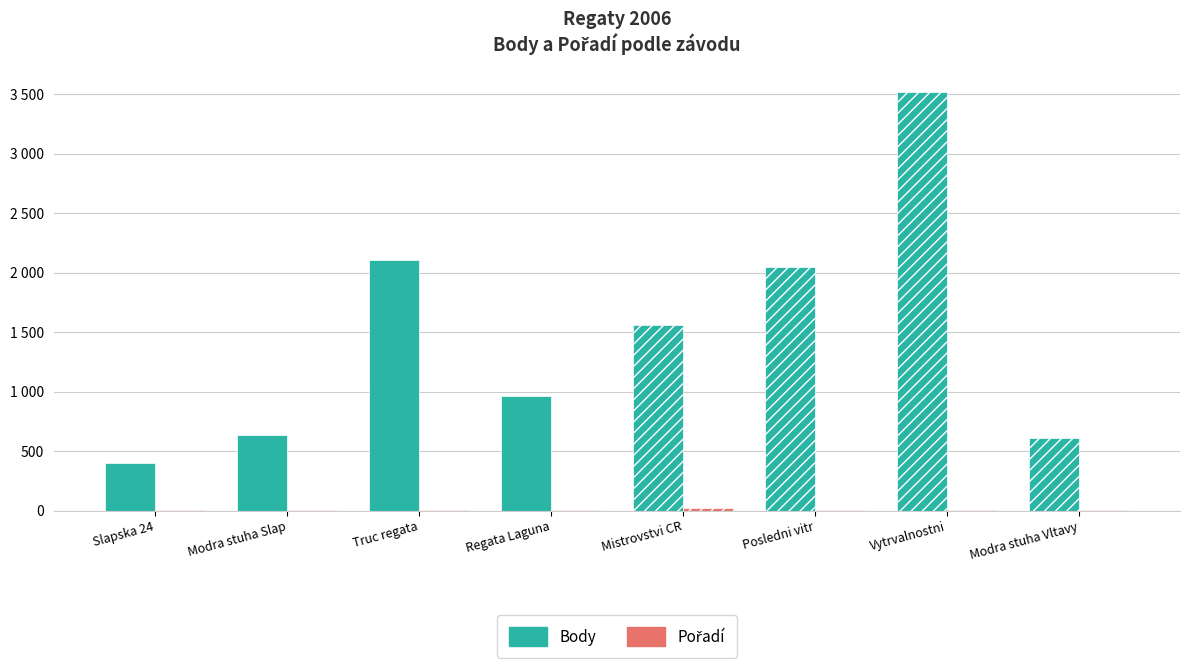

Rank the series by their average value, from lowest to highest.

Pořadí, Body